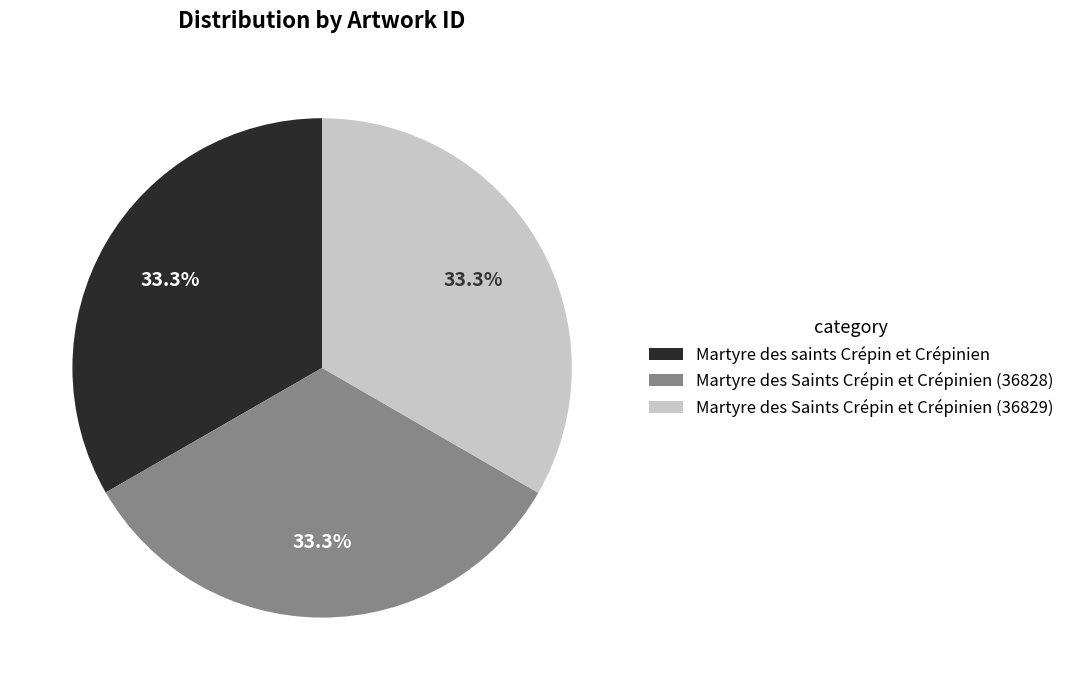

To the nearest percent, what is the combined percentage of Martyre des Saints Crépin et Crépinien (36828) and Martyre des Saints Crépin et Crépinien (36829)?

67%